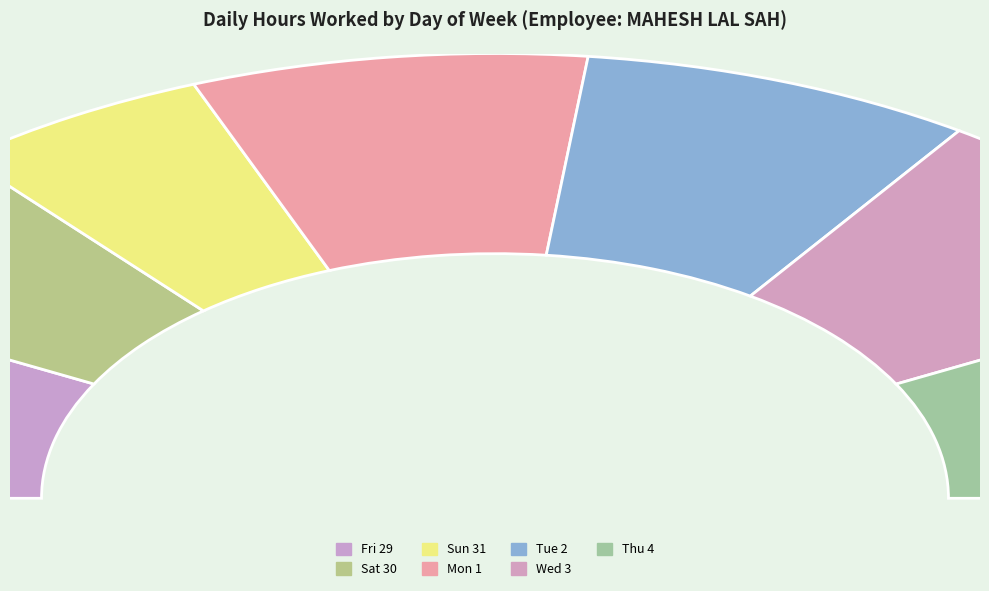

Combined, do Fri (14.91) and Mon (14.95) account for over 50%?

No